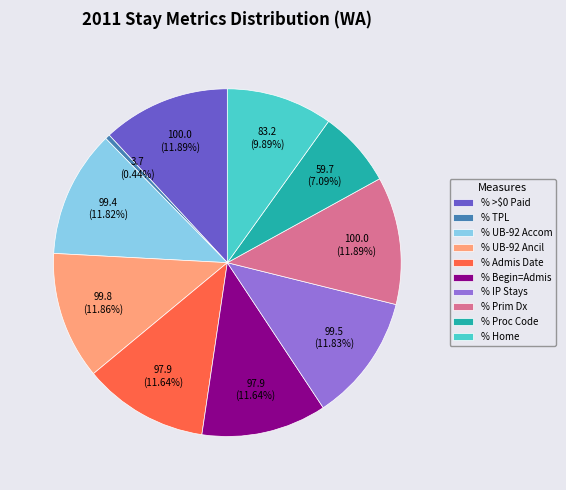

Count the number of slices in the pie.

10